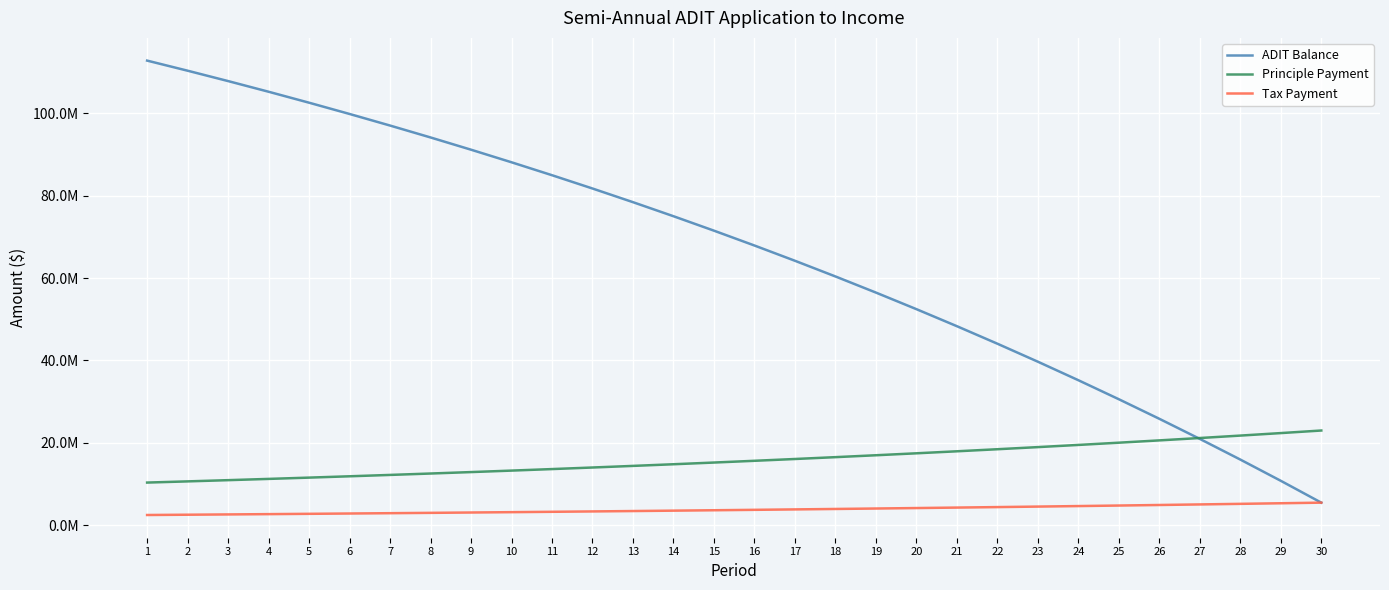

What are all the series names shown in the legend?

ADIT Balance, Principle Payment, Tax Payment